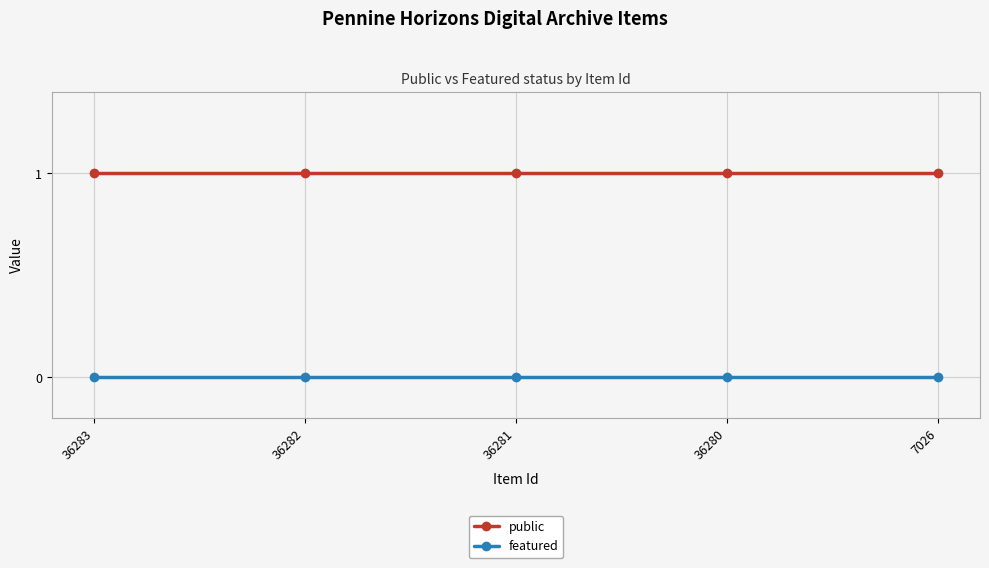

List the series in order of their overall mean, highest first.

public, featured